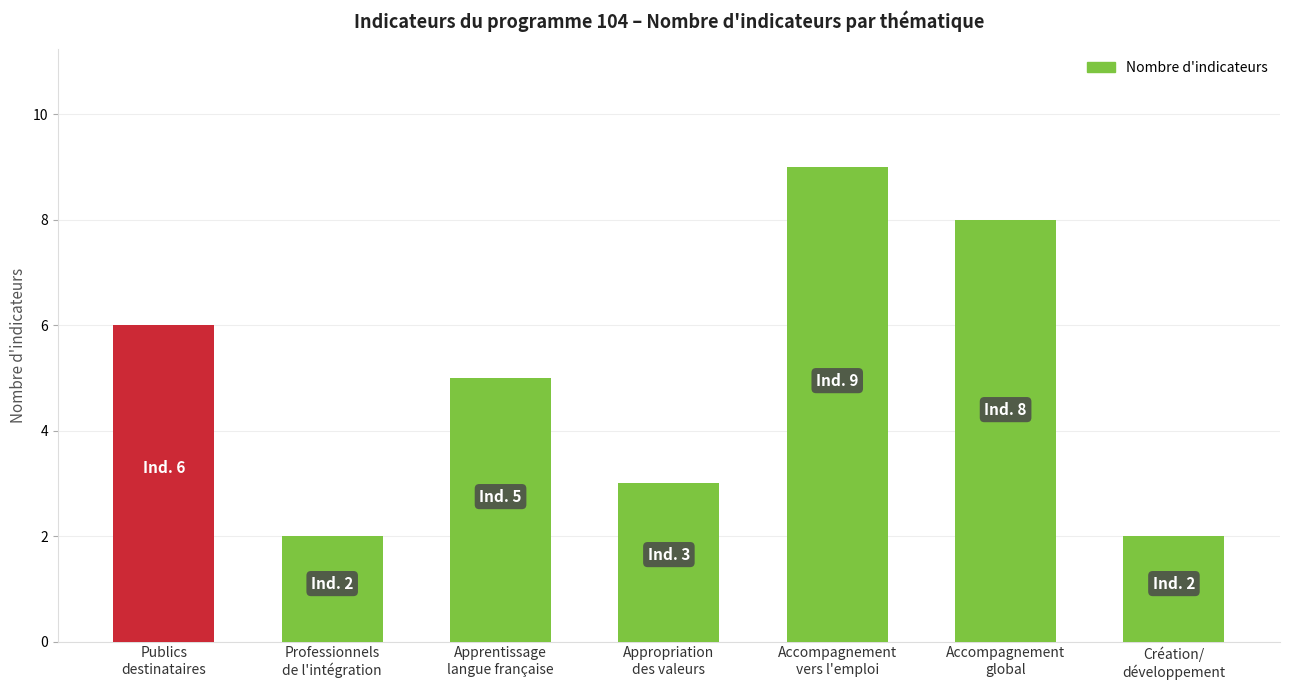

The chart shows a value of 12 at Accompagnement
vers l'emploi. True or false?

False